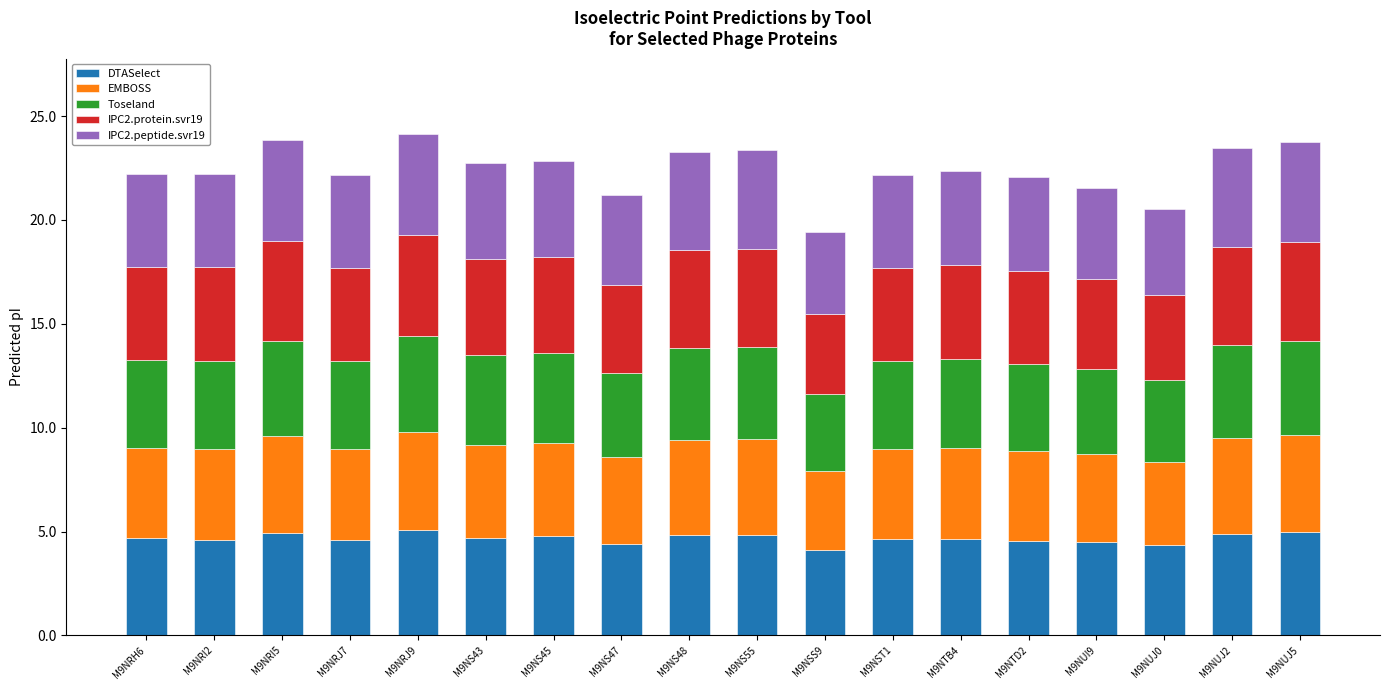

Does the chart contain any negative values?

No